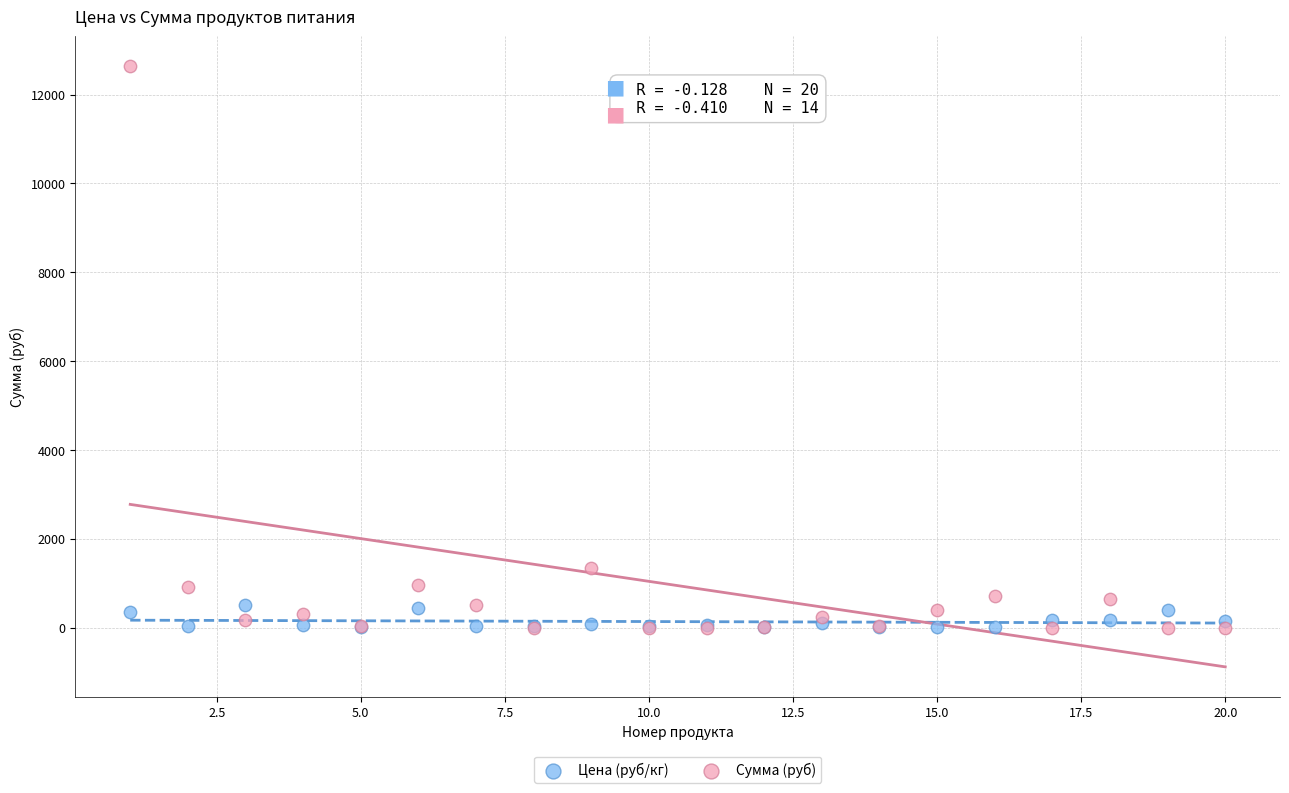

What are all the series names shown in the legend?

Цена (руб/кг), Сумма (руб)